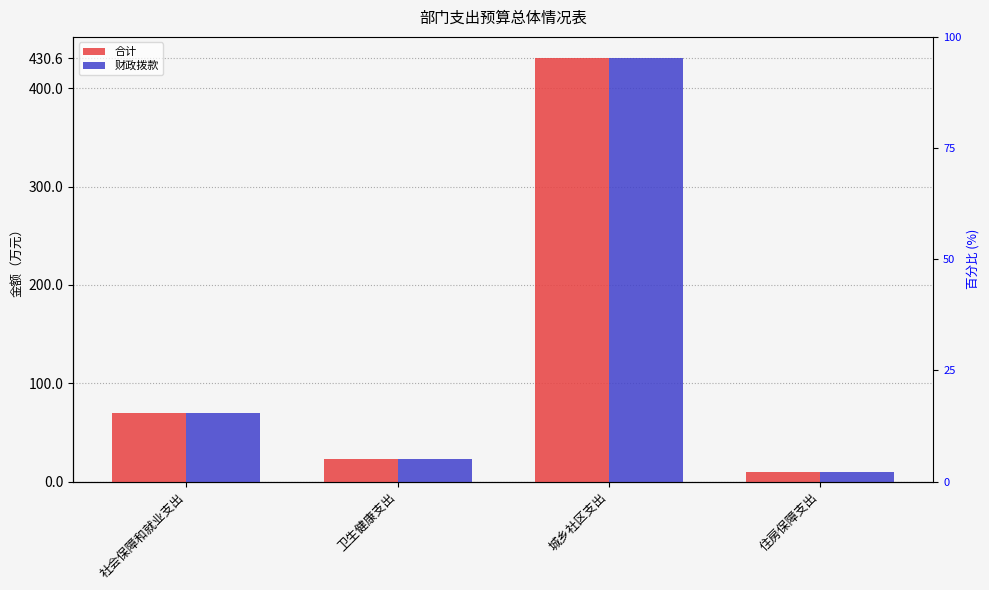

What position from the left is 社会保障和就业支出?

1